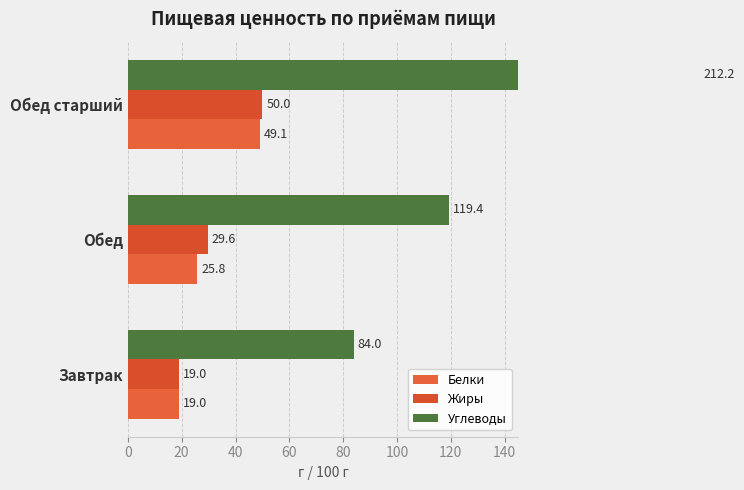

Which series has the largest total across all categories?

Углеводы